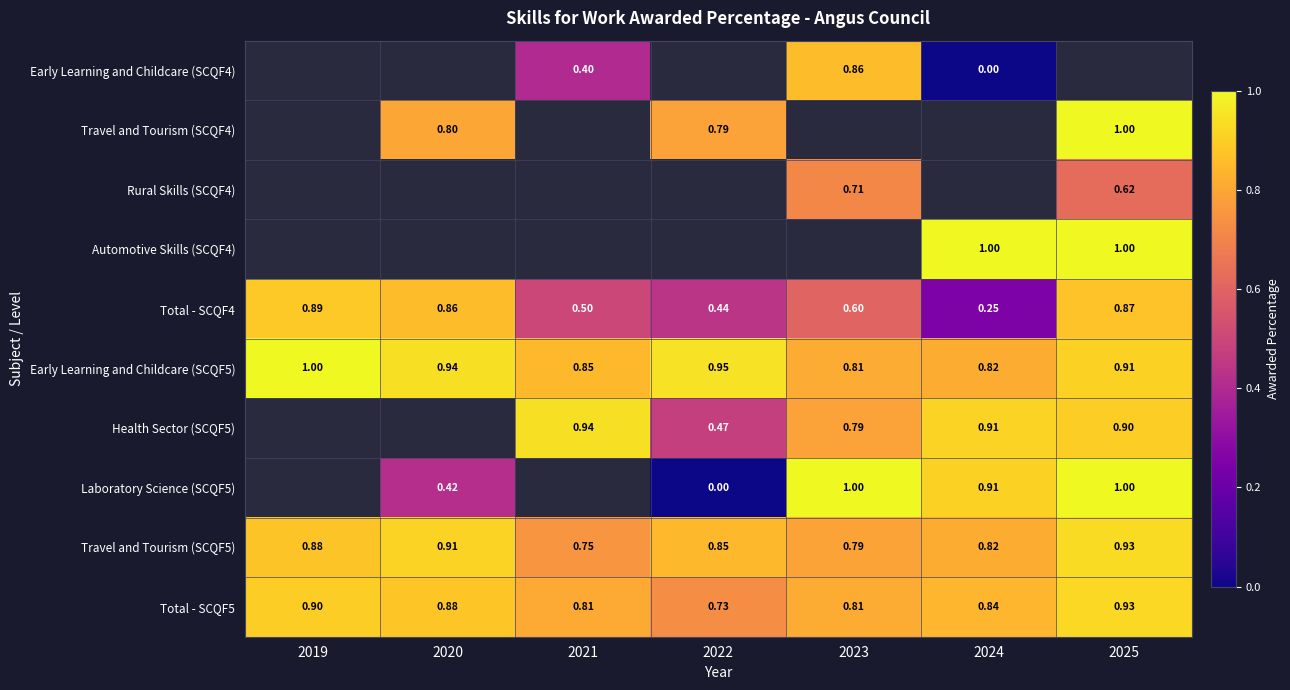

How many data points does each series have?

7